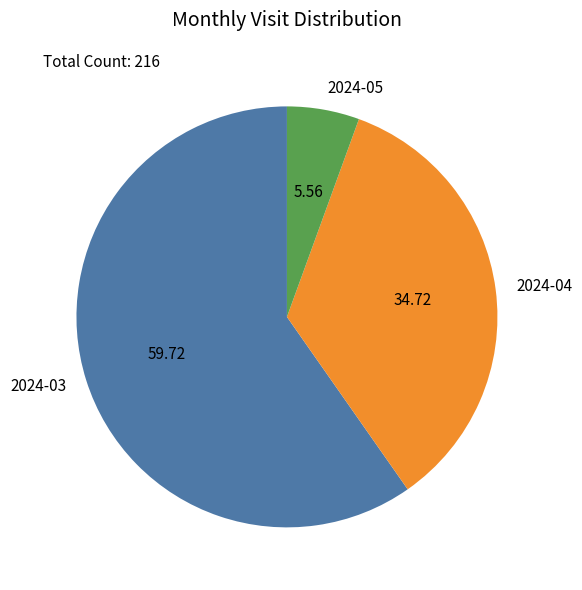

Is there a majority slice in this chart?

Yes